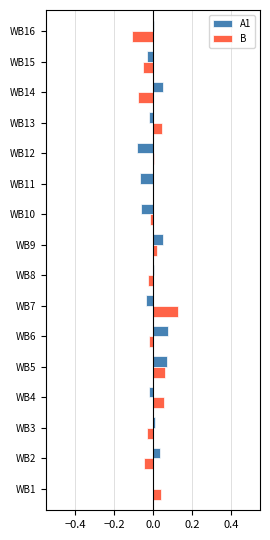

The value of A1 at WB3 is 0.0. True or false?

True